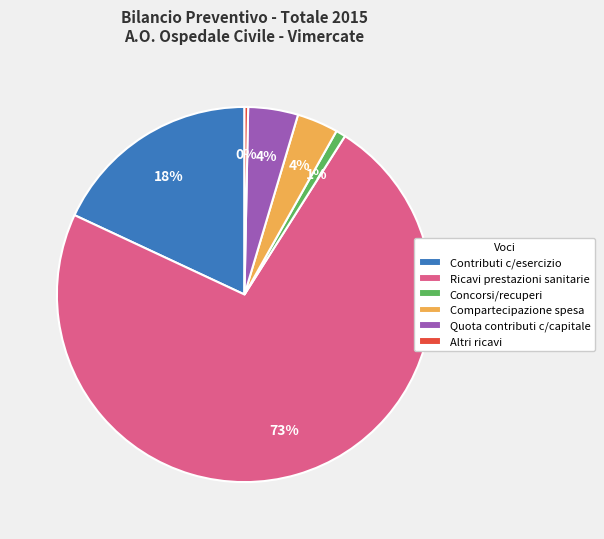

Which category accounts for the majority?

Ricavi prestazioni sanitarie